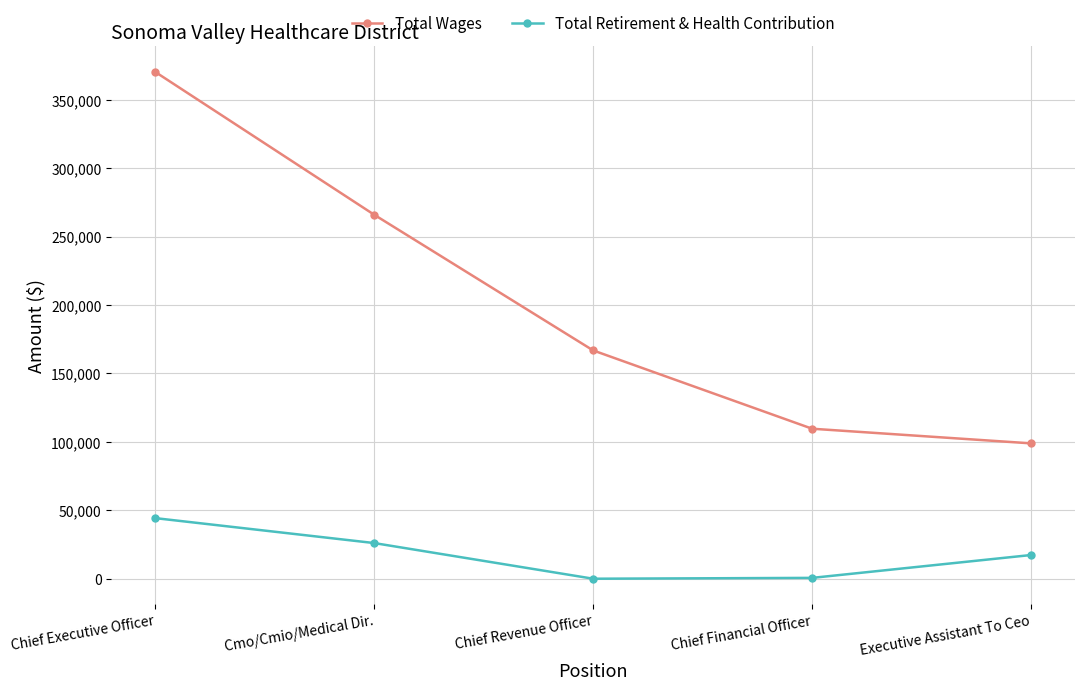

What position from the right is Chief Revenue Officer?

3